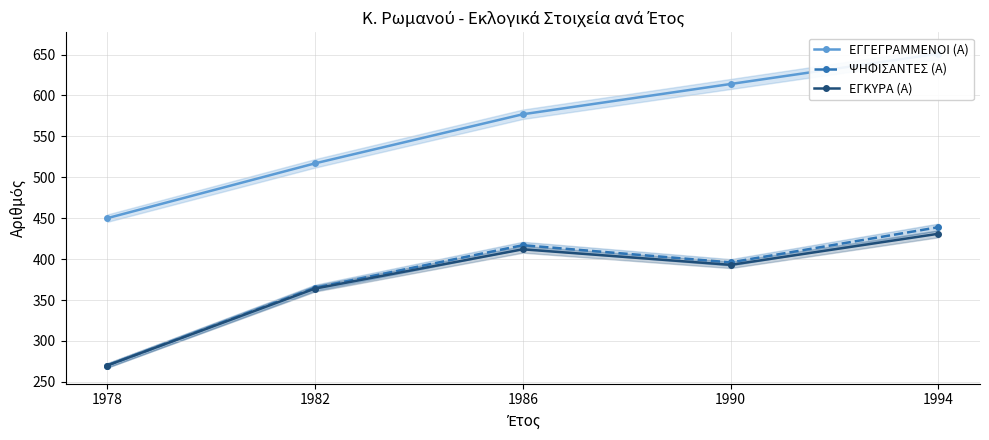

What is the difference between the maximum and minimum values in the ΕΓΚΥΡΑ (Α) series?

161